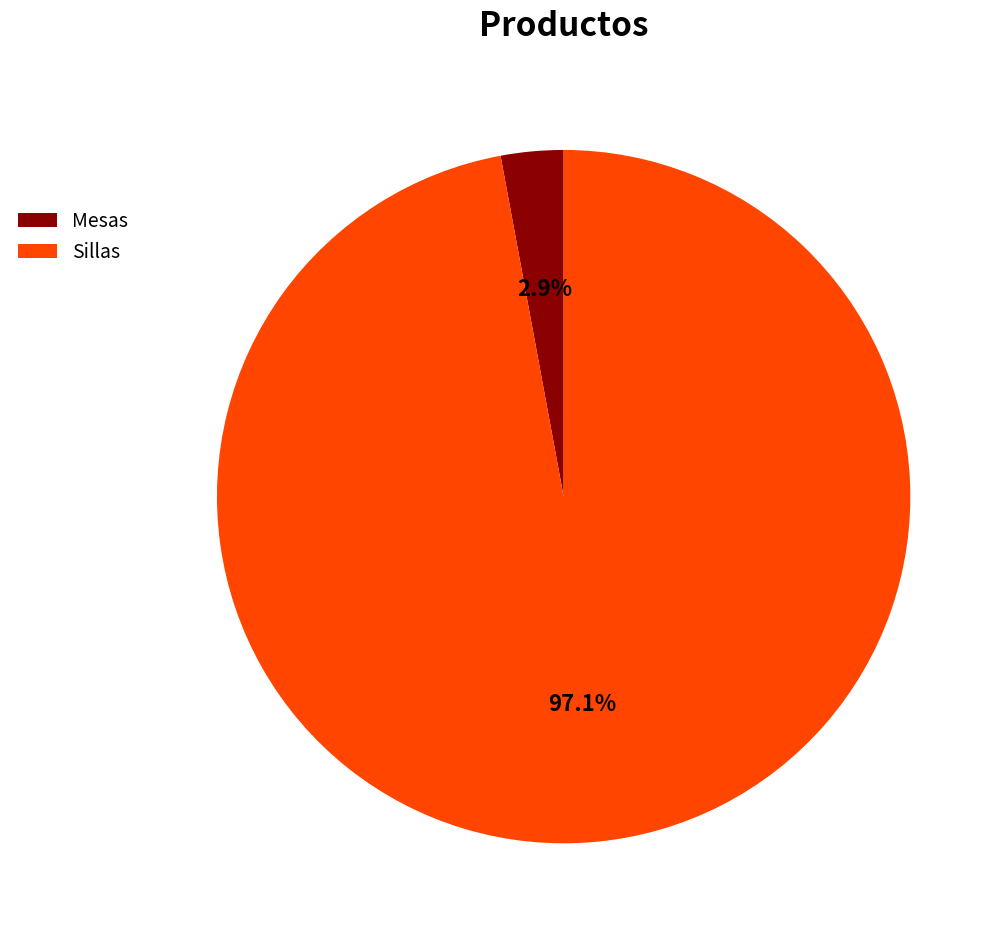

True or false: Mesas accounts for 17% of the total.

False